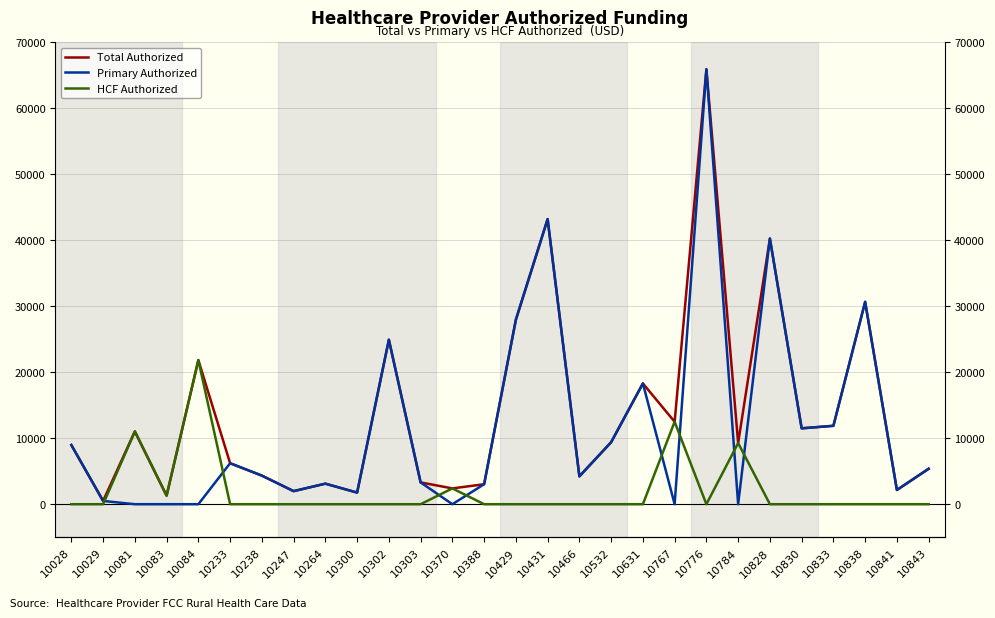

In HCF Authorized, how many points are higher than both neighbors (excluding endpoints)?

5